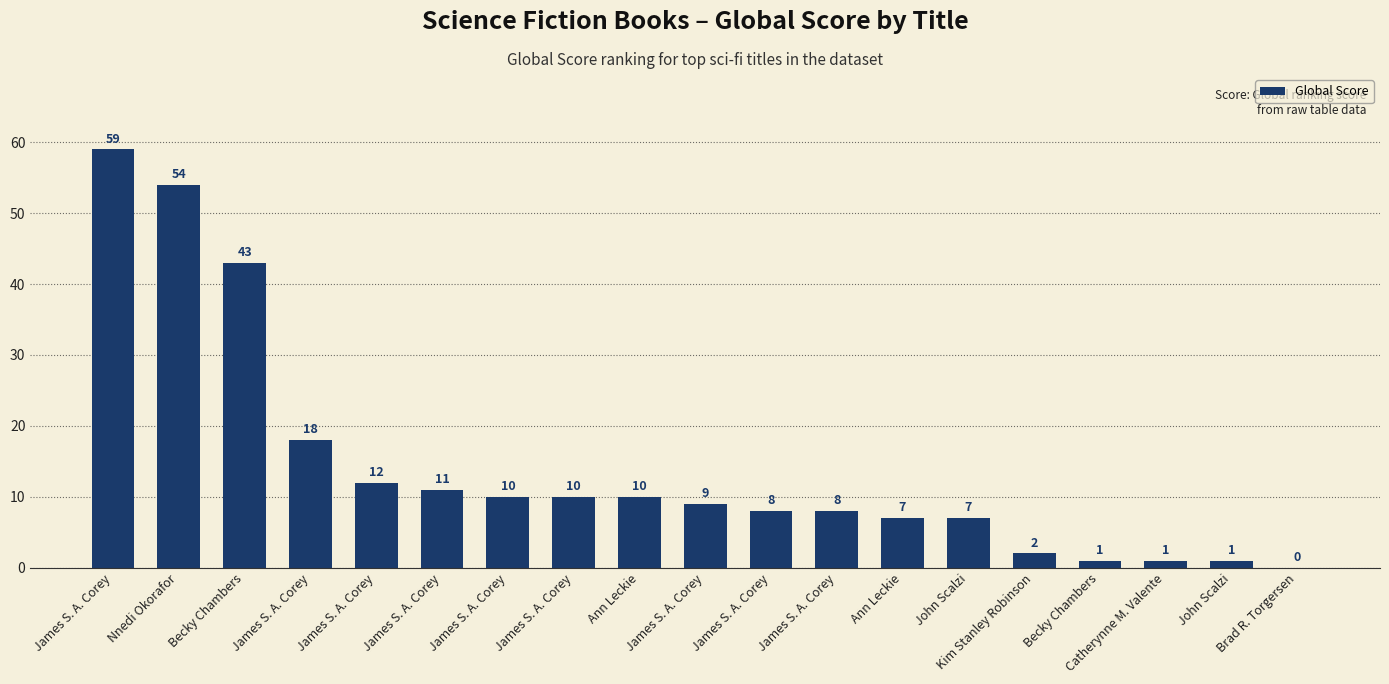

Count the number of categories in the chart.

19